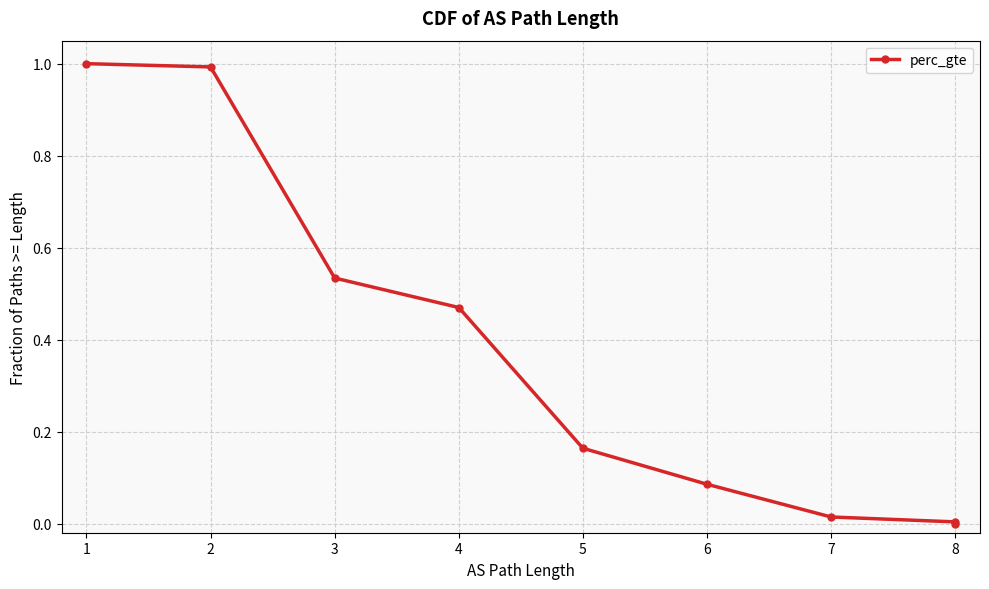

What is the greatest value displayed?

1.0